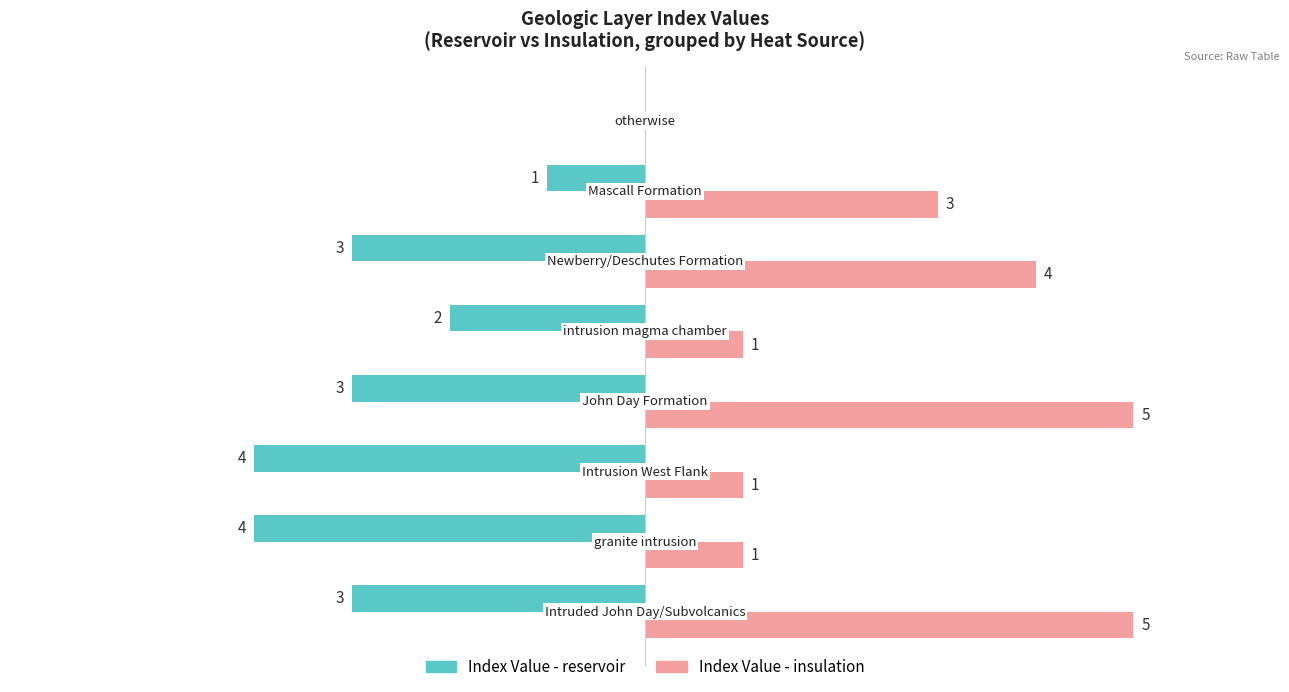

Which series has the largest total across all categories?

Index Value - insulation